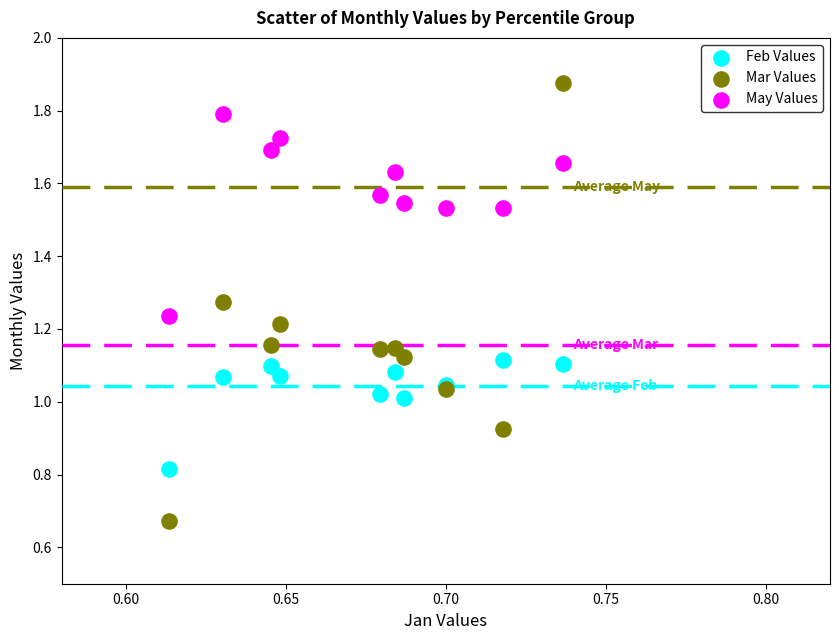

In the Feb Values series, what Y value is closest to 0?

0.8